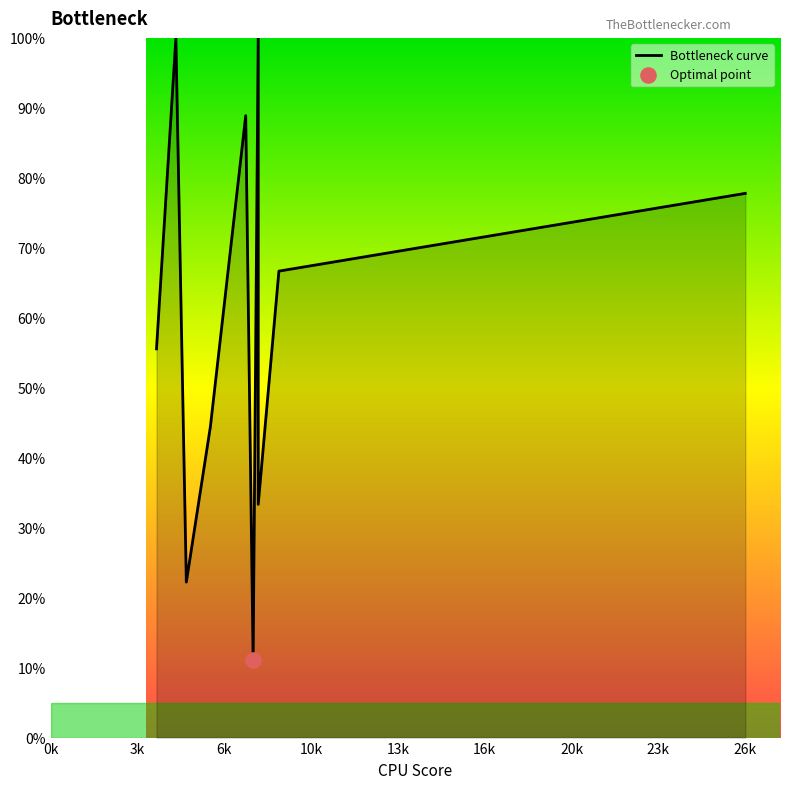

What is the greatest value displayed?

100.0